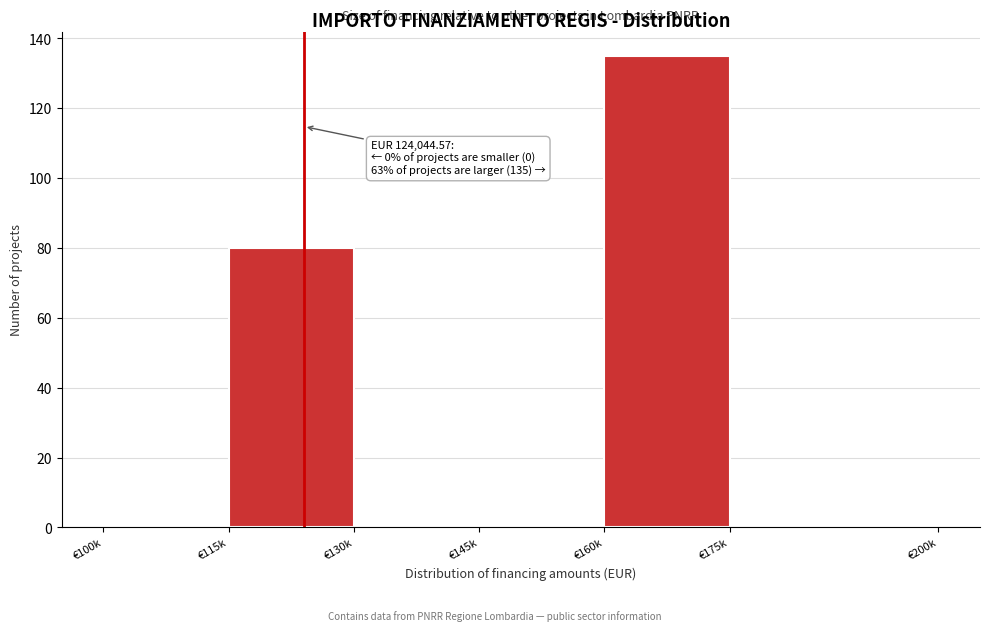

Reading left to right, list all the values displayed in this chart.

€100k=0	€115k=80	€130k=0	€145k=0	€160k=135	€175k=0